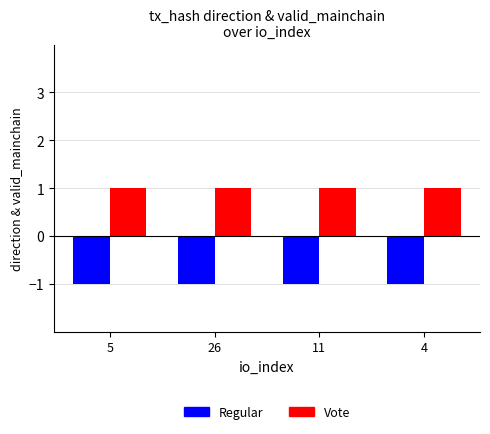

Rank the series by their average value, from lowest to highest.

Regular, Vote